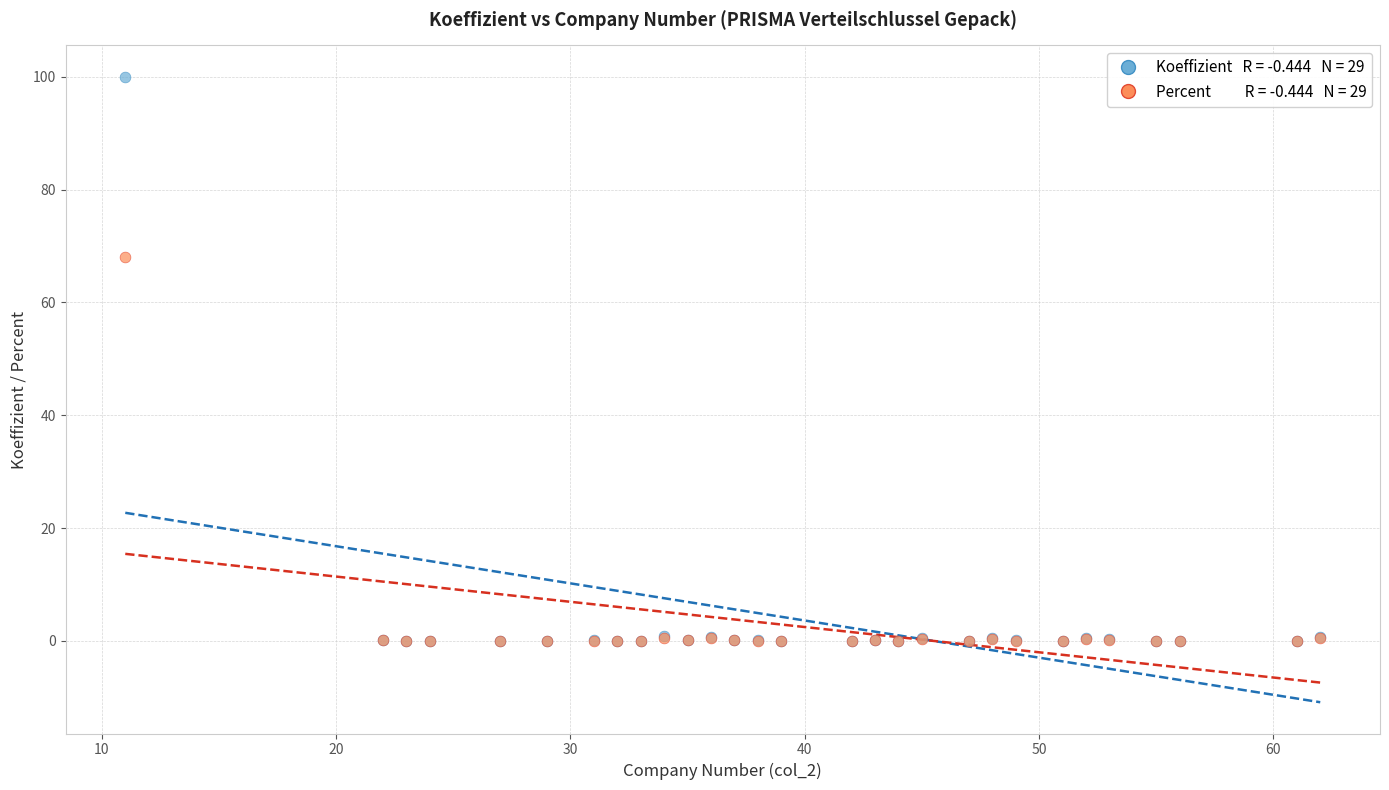

Across all series, what Y value is closest to 50?

68.0